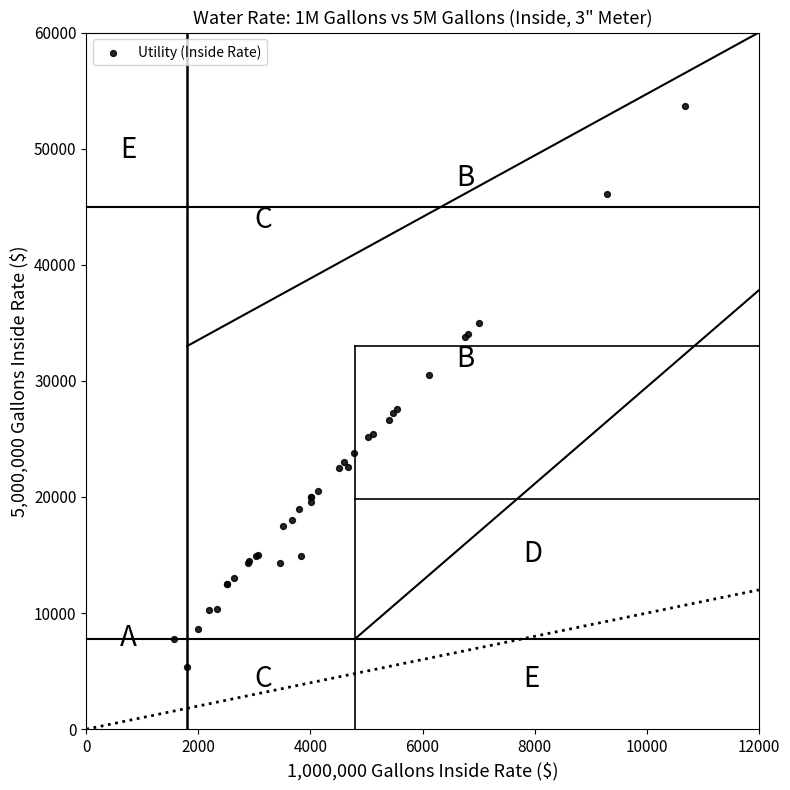

What Y value in the scatter plot is closest to 29545?

30516.8